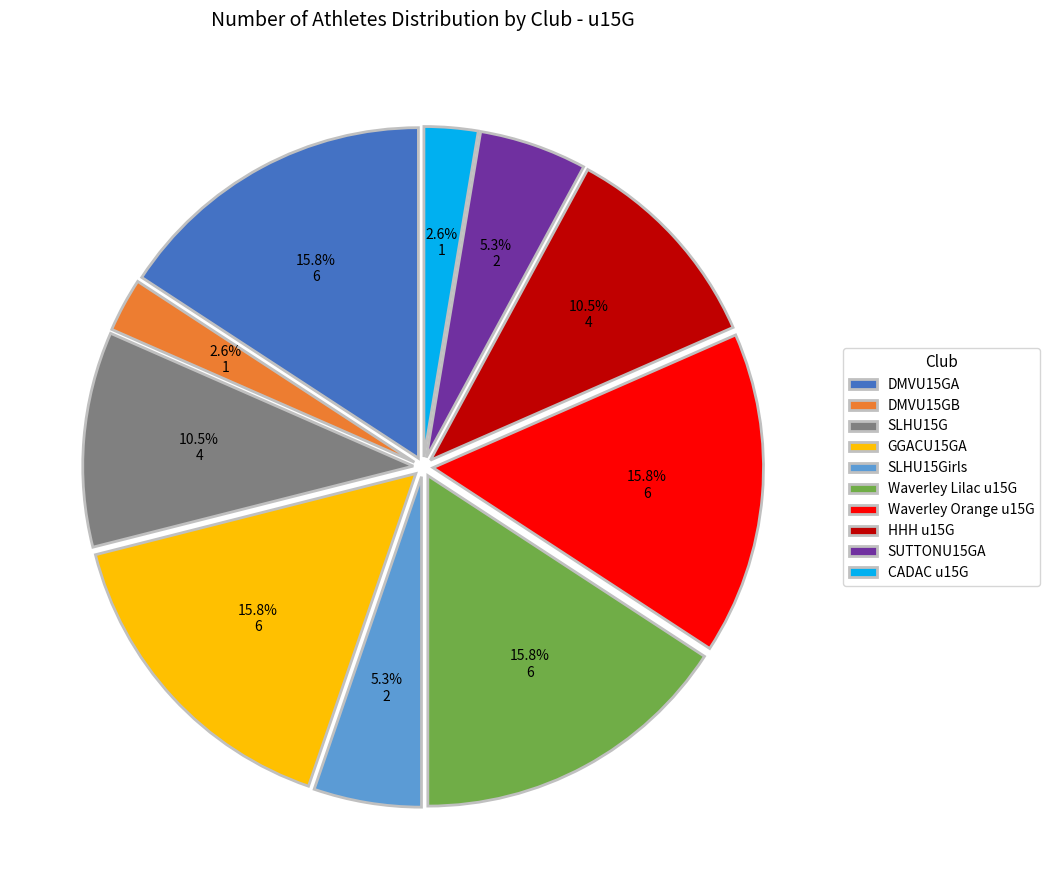

Does any single category account for the majority?

No